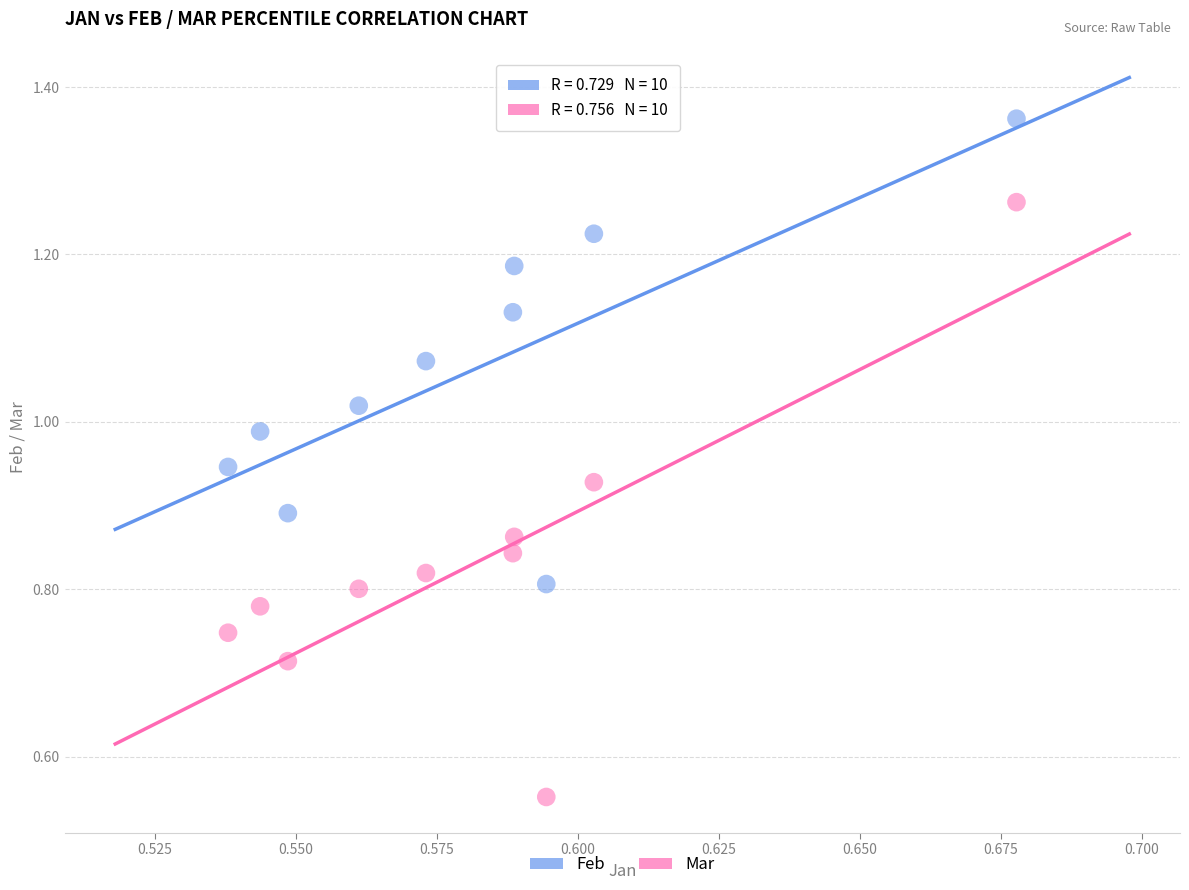

Which series reaches the minimum Y coordinate?

Mar